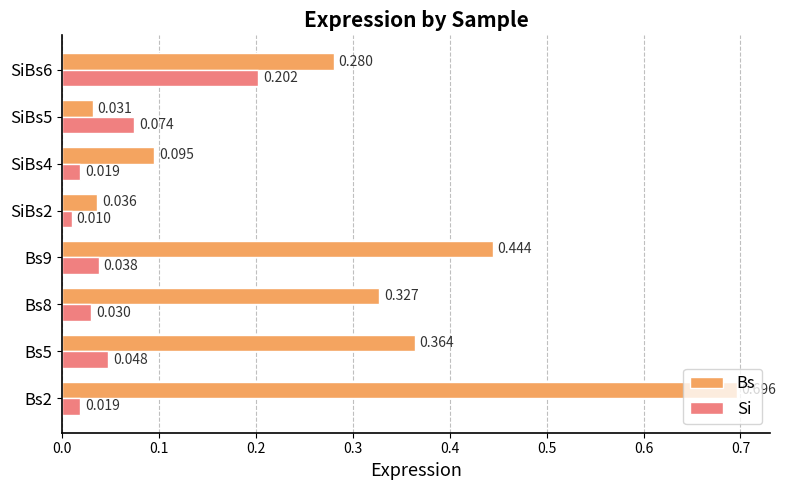

Which series has the largest total across all categories?

Bs